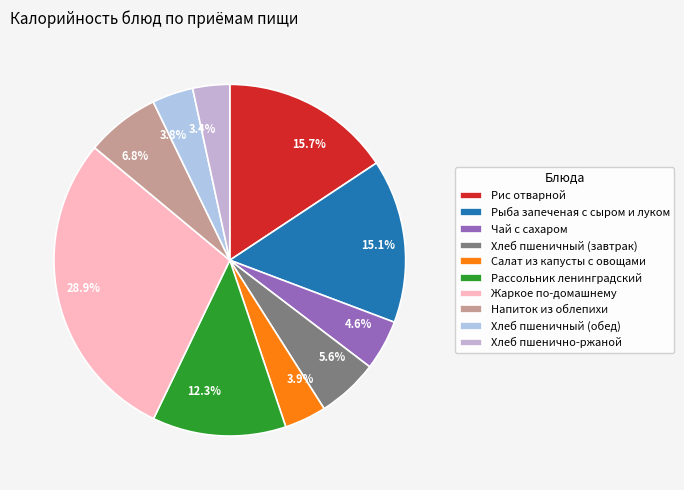

Combined, do Рис отварной and Чай с сахаром account for over 50%?

No